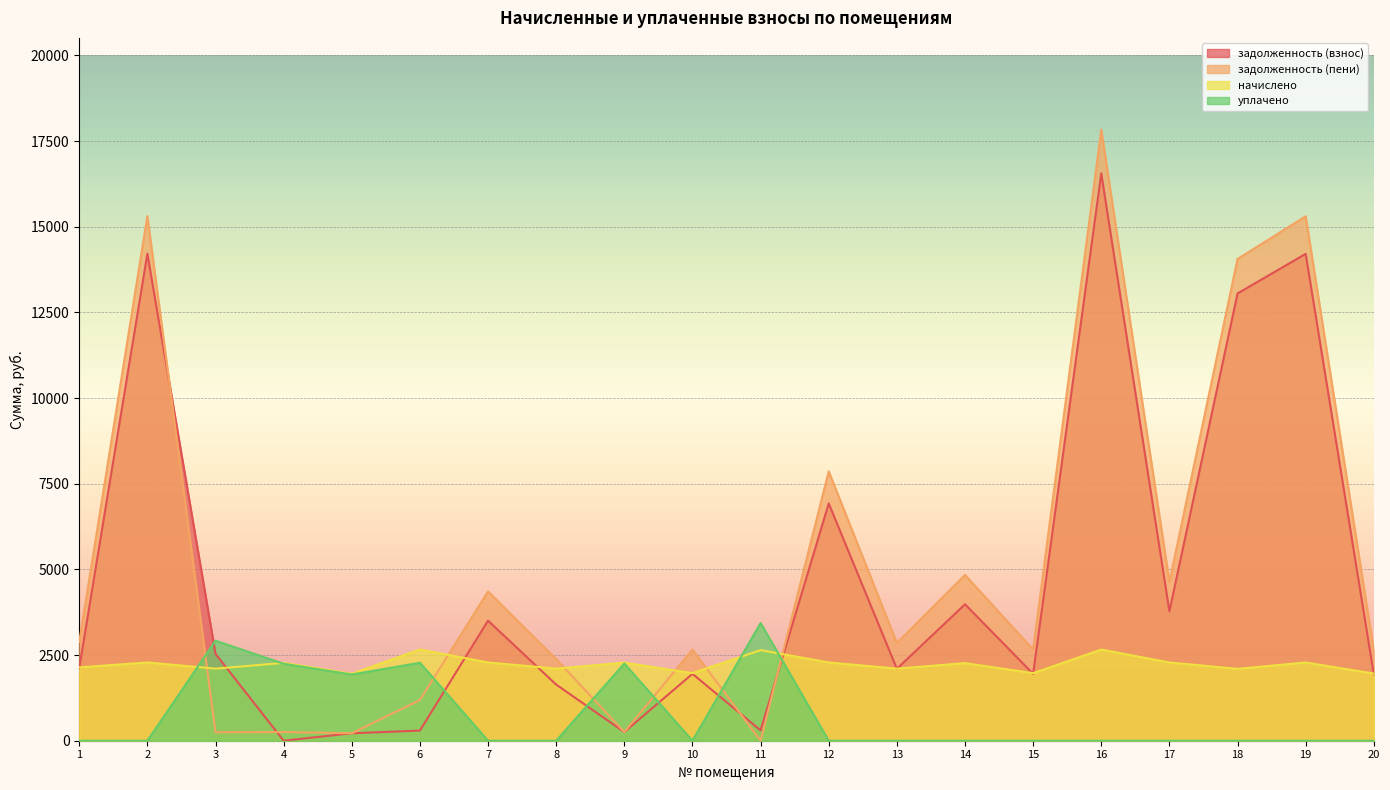

Is it true that задолженность (пени) equals 4633.4 at 17?

True